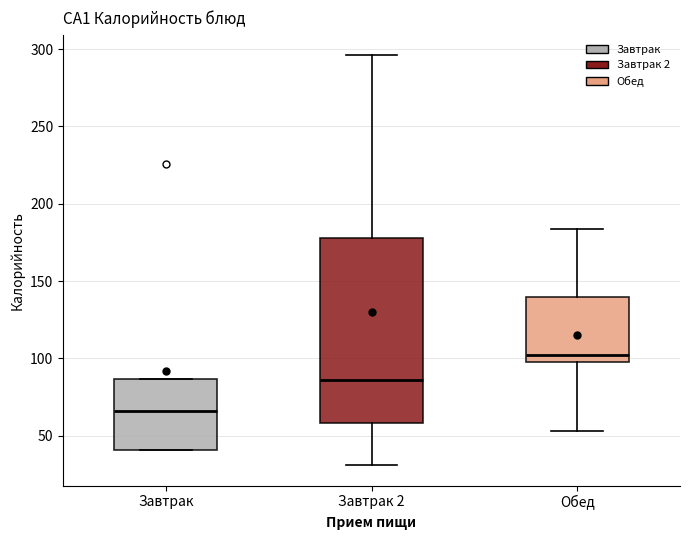

Reading left to right, read every box against the y-axis: the position of its median line, the range the box covers, and the ends of its whiskers. The values are not printed on the chart, so give them approximately, as read against the axis.

Завтрак: median 65, box 40 to 85, whiskers 40 to 85
Завтрак 2: median 85, box 60 to 180, whiskers 30 to 295
Обед: median 100 (just above the box's lower edge), box 100 to 140, whiskers 55 to 185